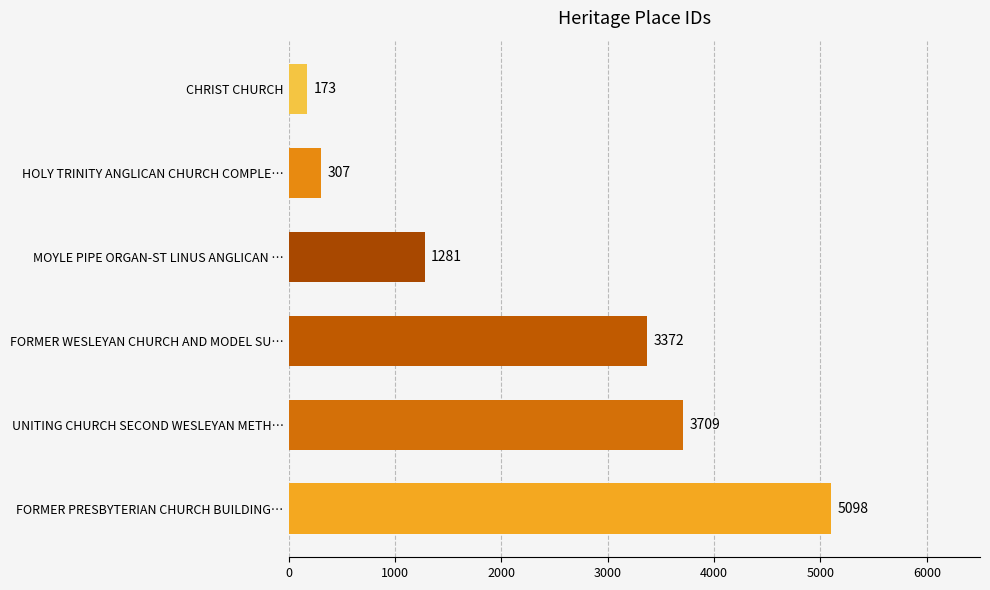

Rank the categories by value from lowest to highest.

CHRIST CHURCH, HOLY TRINITY ANGLICAN CHURCH COMPLE…, MOYLE PIPE ORGAN-ST LINUS ANGLICAN …, FORMER WESLEYAN CHURCH AND MODEL SU…, UNITING CHURCH SECOND WESLEYAN METH…, FORMER PRESBYTERIAN CHURCH BUILDING…